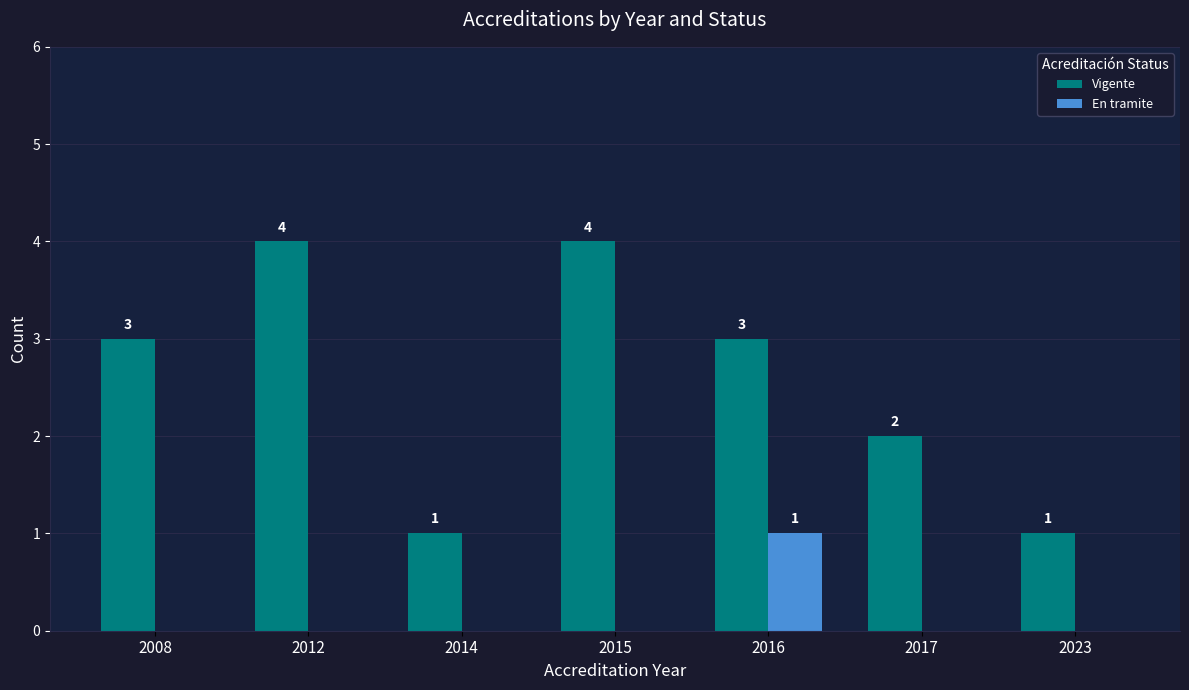

Between 2008 and 2023, which series saw the biggest shift?

Vigente